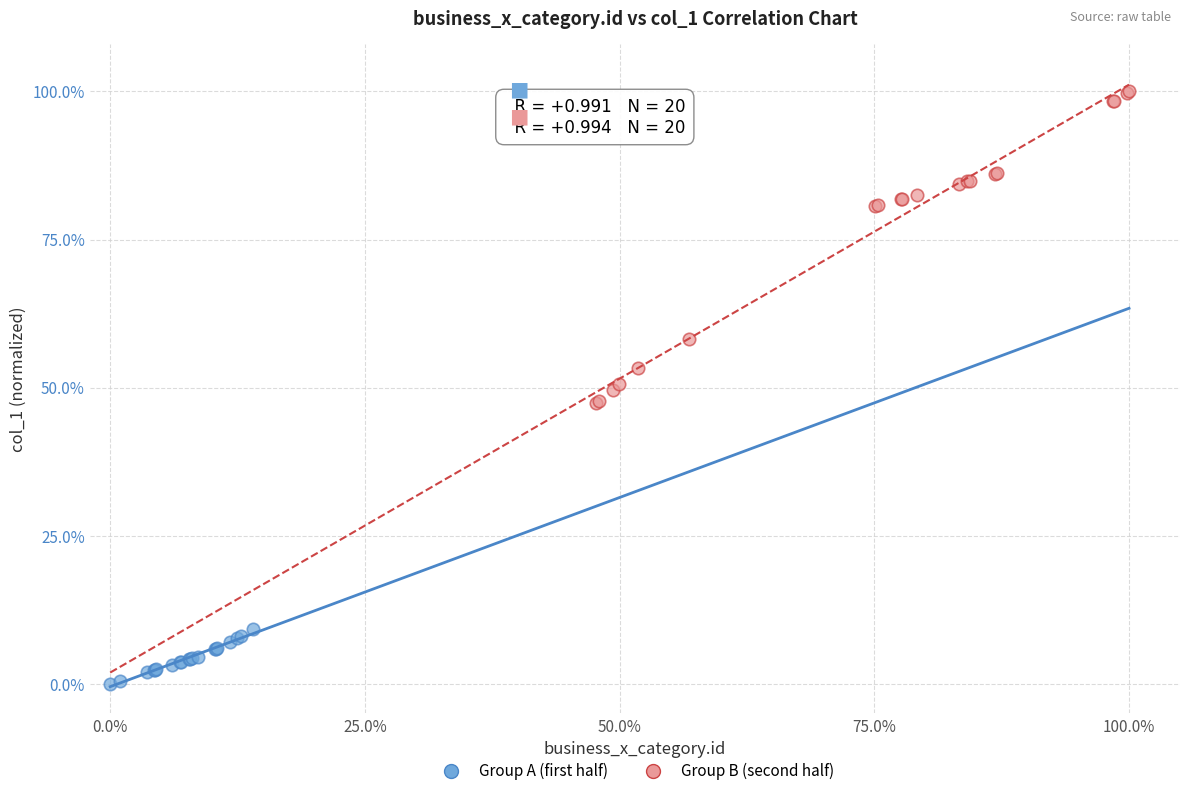

Which series contains the lowest Y value?

Group A (first half)